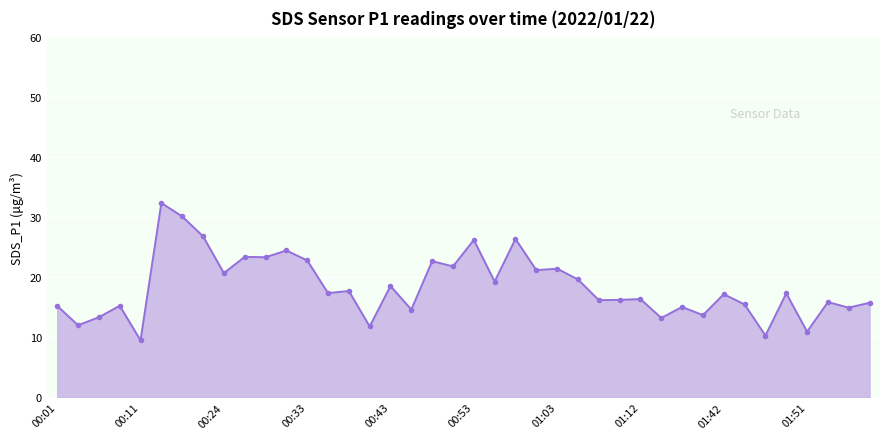

What is the difference between the maximum and second lowest values?

22.1